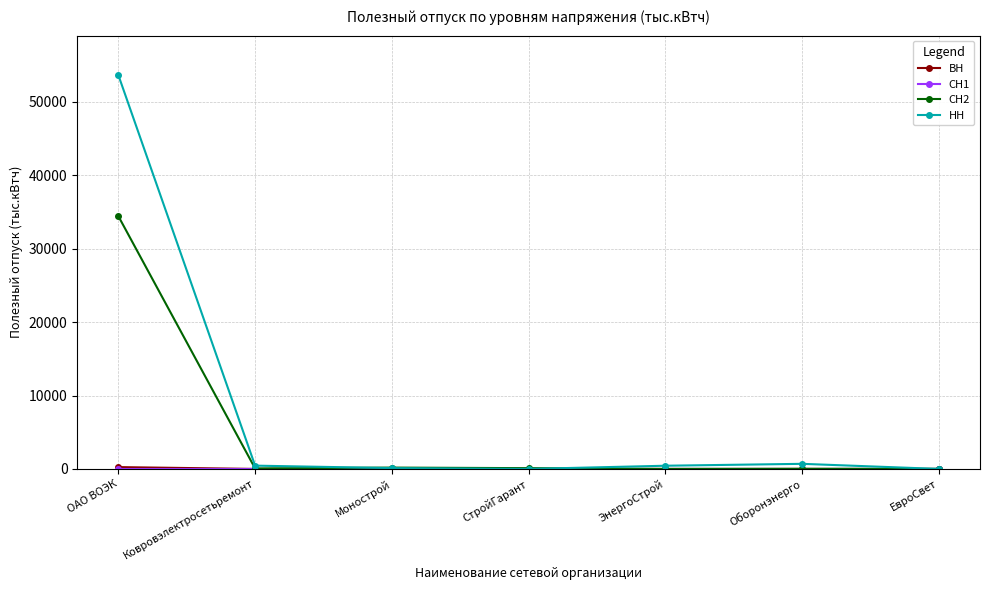

The value of СН2 at ЭнергоСтрой is -22296.7. True or false?

False